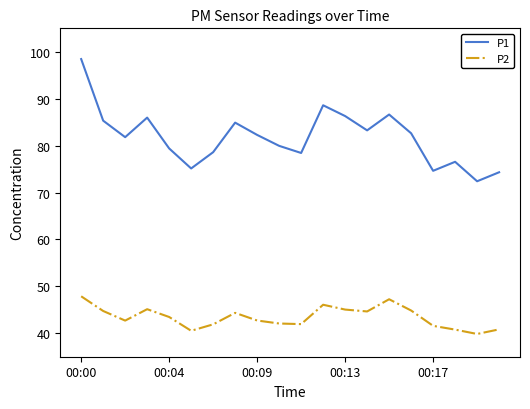

How many interior local valleys does the P2 series have?

5